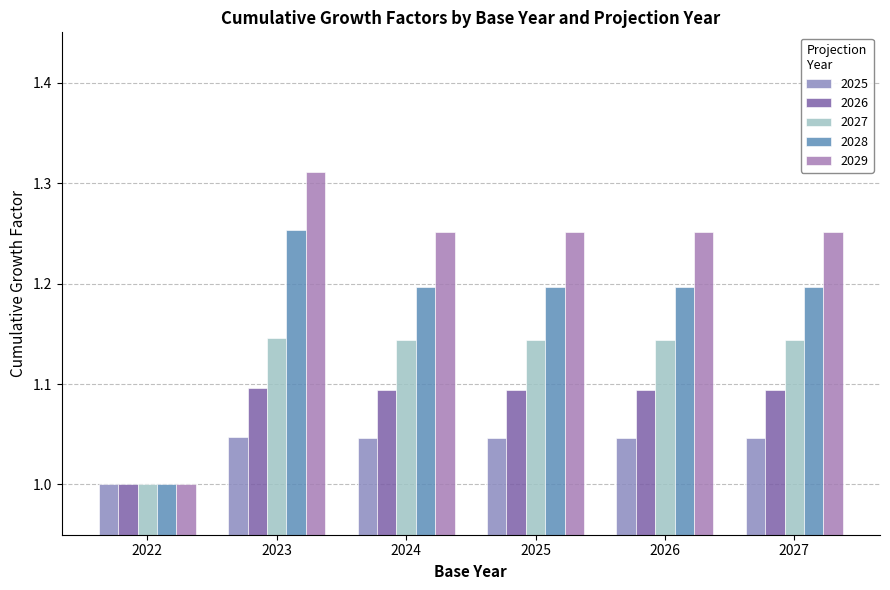

What is the difference between the highest and lowest values at 2025?

0.2